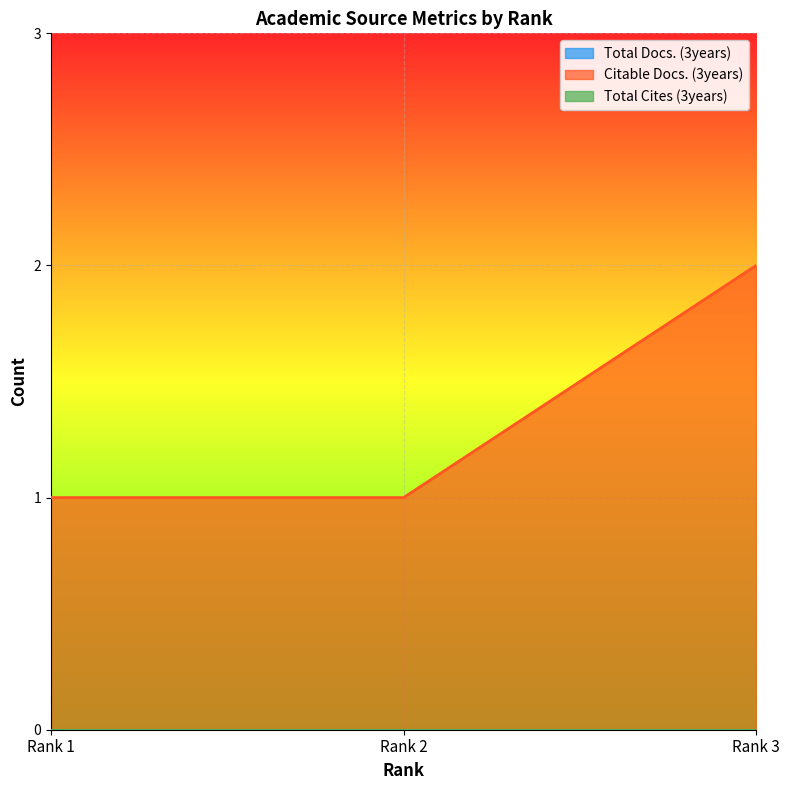

How many lines are shown in the chart?

3